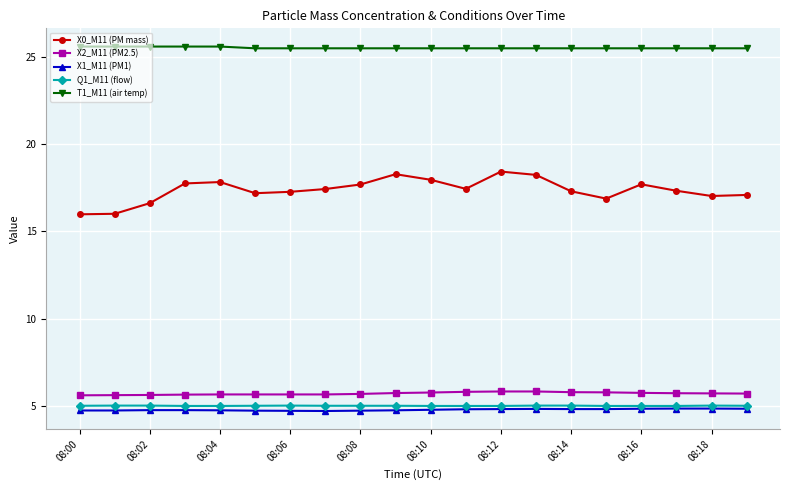

True or false: X1_M11 (PM1) and X2_M11 (PM2.5) cross at least once.

False